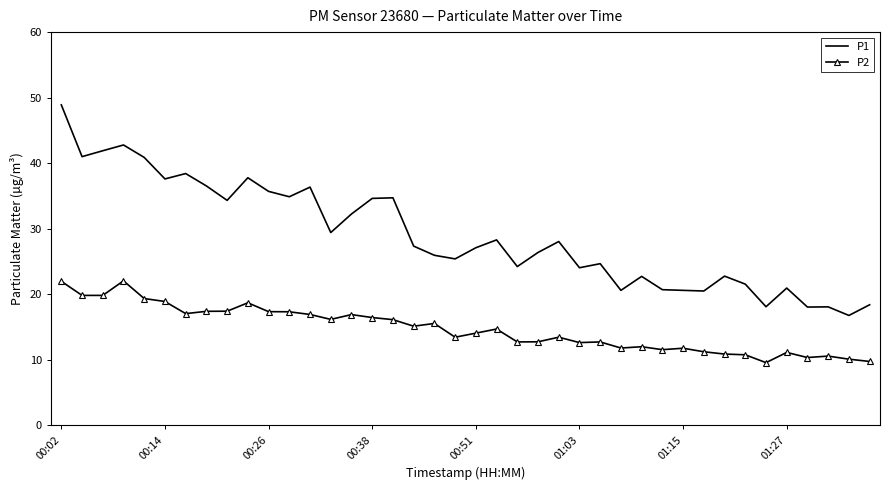

What is the difference between the maximum and minimum values in the P2 series?

12.5